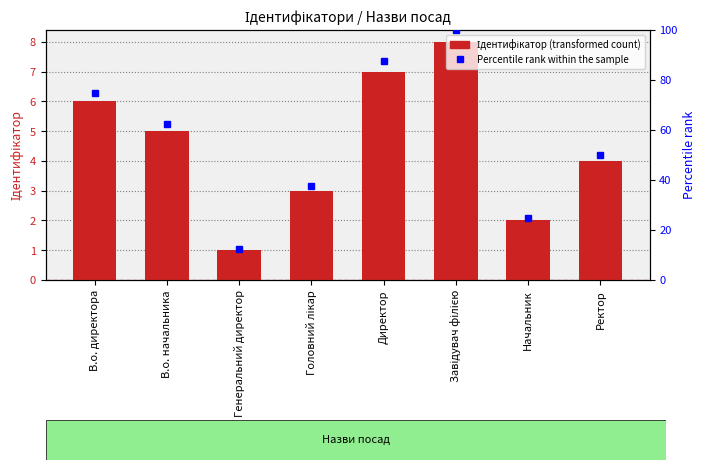

Reading left to right, transcribe all the data shown in this chart.

Ідентифікатор: В.о. директора=6.0	В.о. начальника=5.0	Генеральний директор=1.0	Головний лікар=3.0	Директор=7.0	Завідувач філією=8.0	Начальник=2.0	Ректор=4.0
Percentile rank within the sample: В.о. директора=75.0	В.о. начальника=62.5	Генеральний директор=12.5	Головний лікар=37.5	Директор=87.5	Завідувач філією=100.0	Начальник=25.0	Ректор=50.0